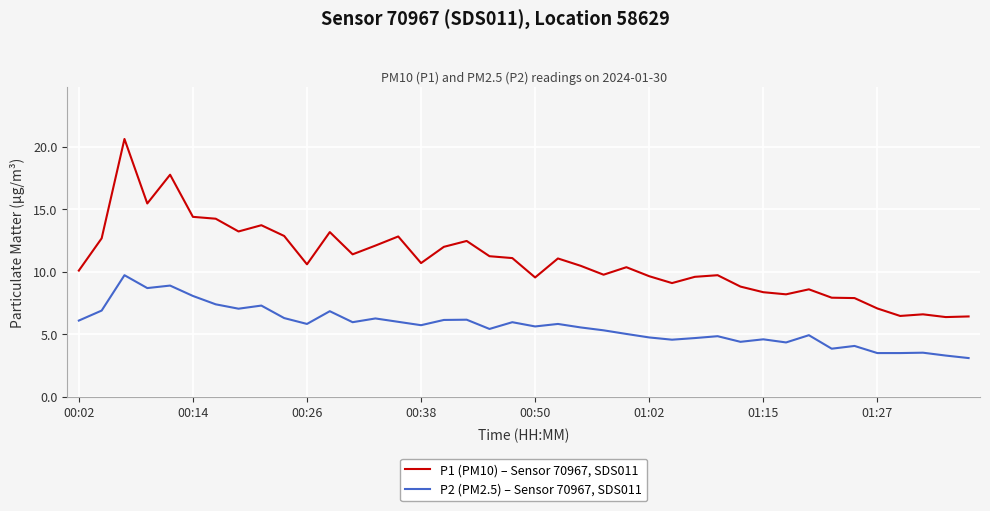

Which series has the largest range (max minus min)?

P1 (PM10) – Sensor 70967, SDS011